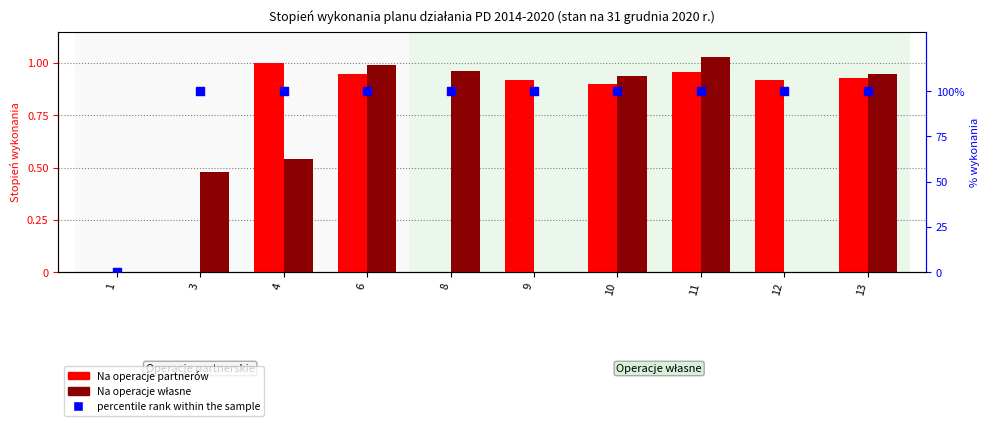

Which series reaches the maximum Y coordinate?

percentile rank within the sample